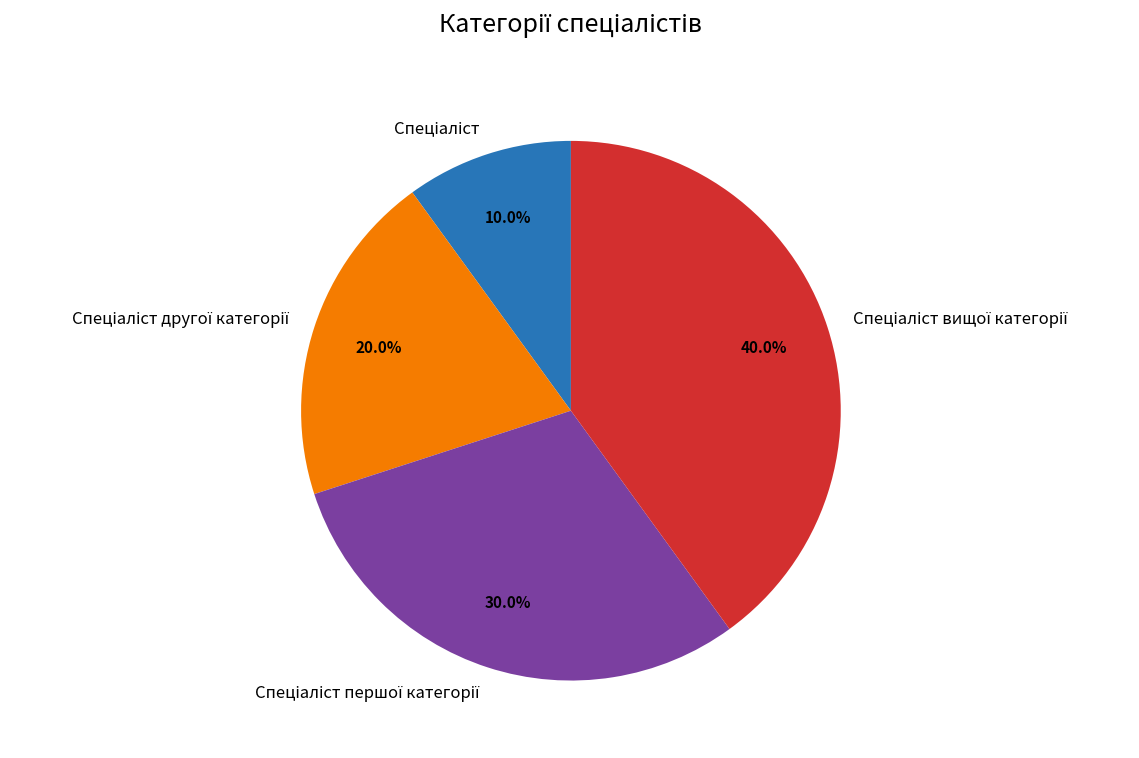

Is there any slice that represents more than half of the pie?

No